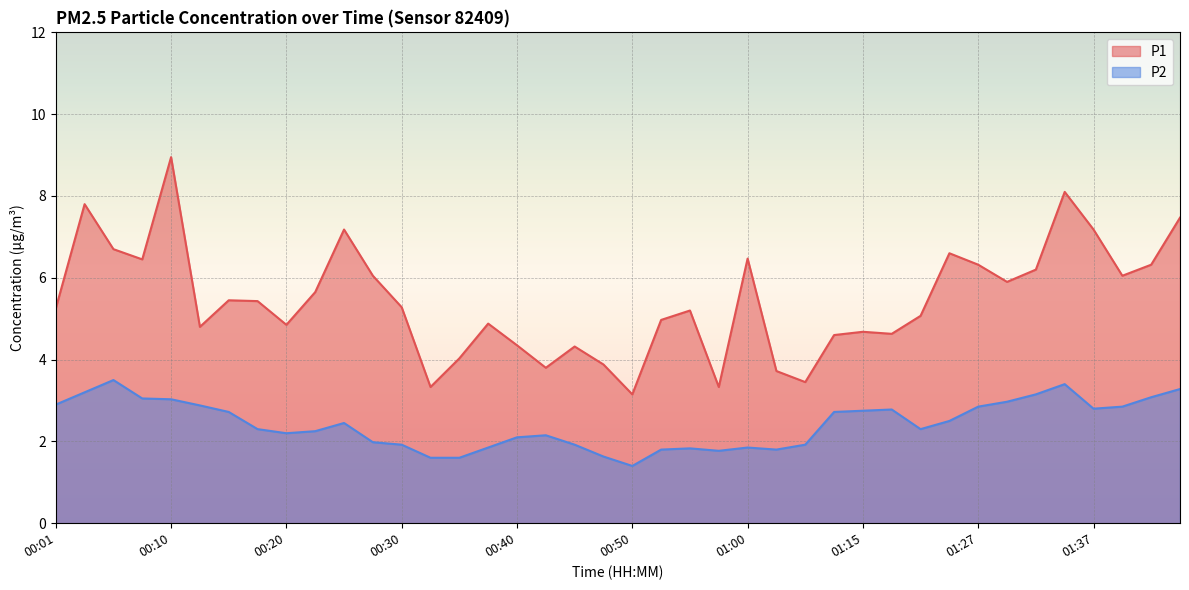

Is it true that P2 equals 1.9 at 00:45?

True